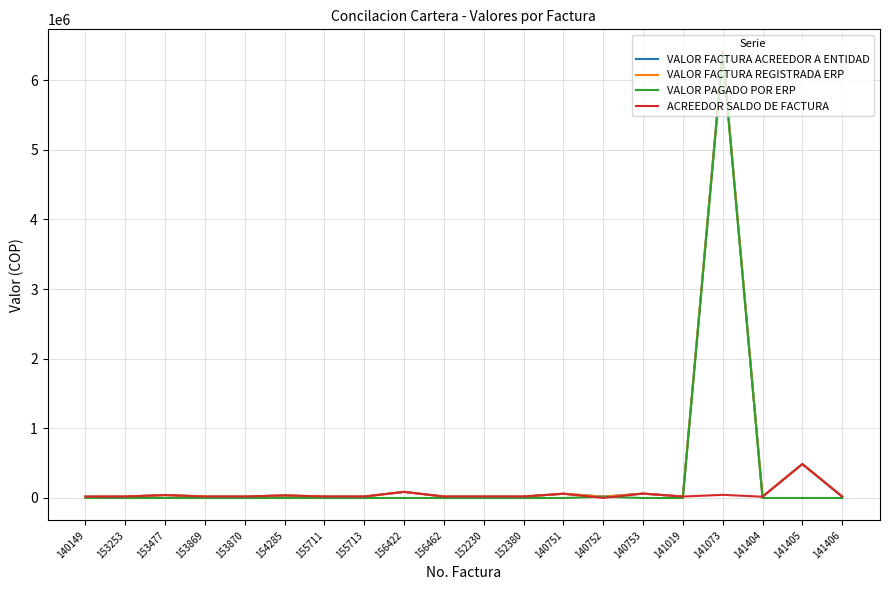

Is this an area chart (filled region under the line)?

No